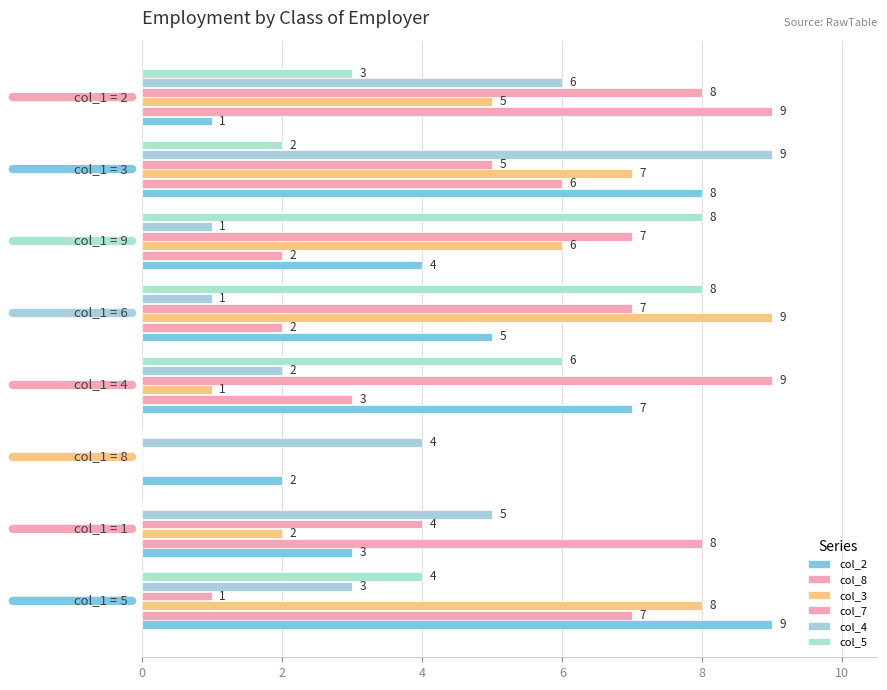

Count the number of data series in this chart.

6